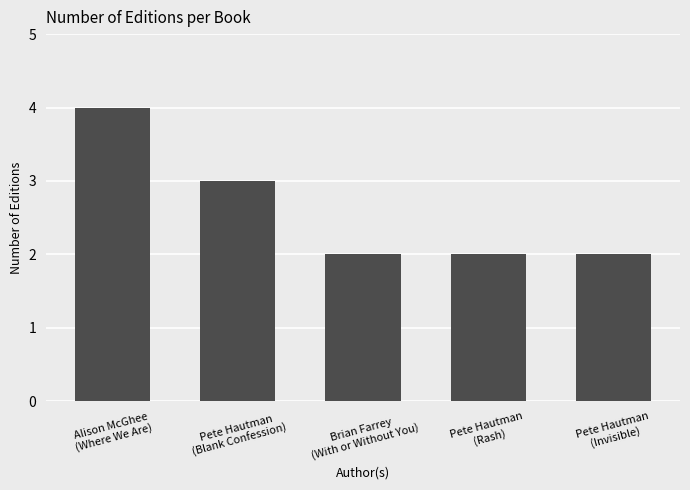

What is the difference between the maximum and minimum values?

2